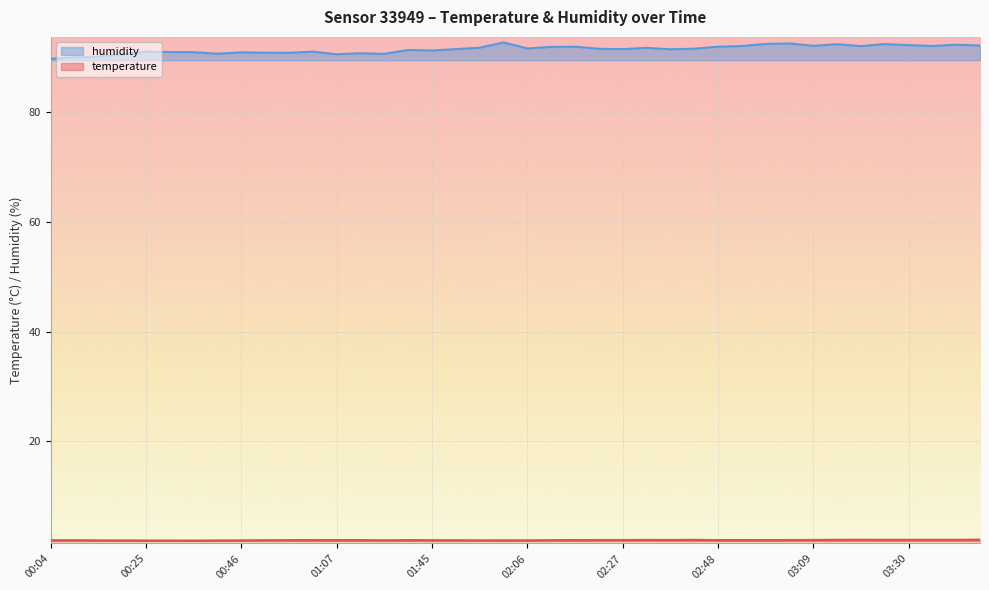

How many series are shown in this chart?

2